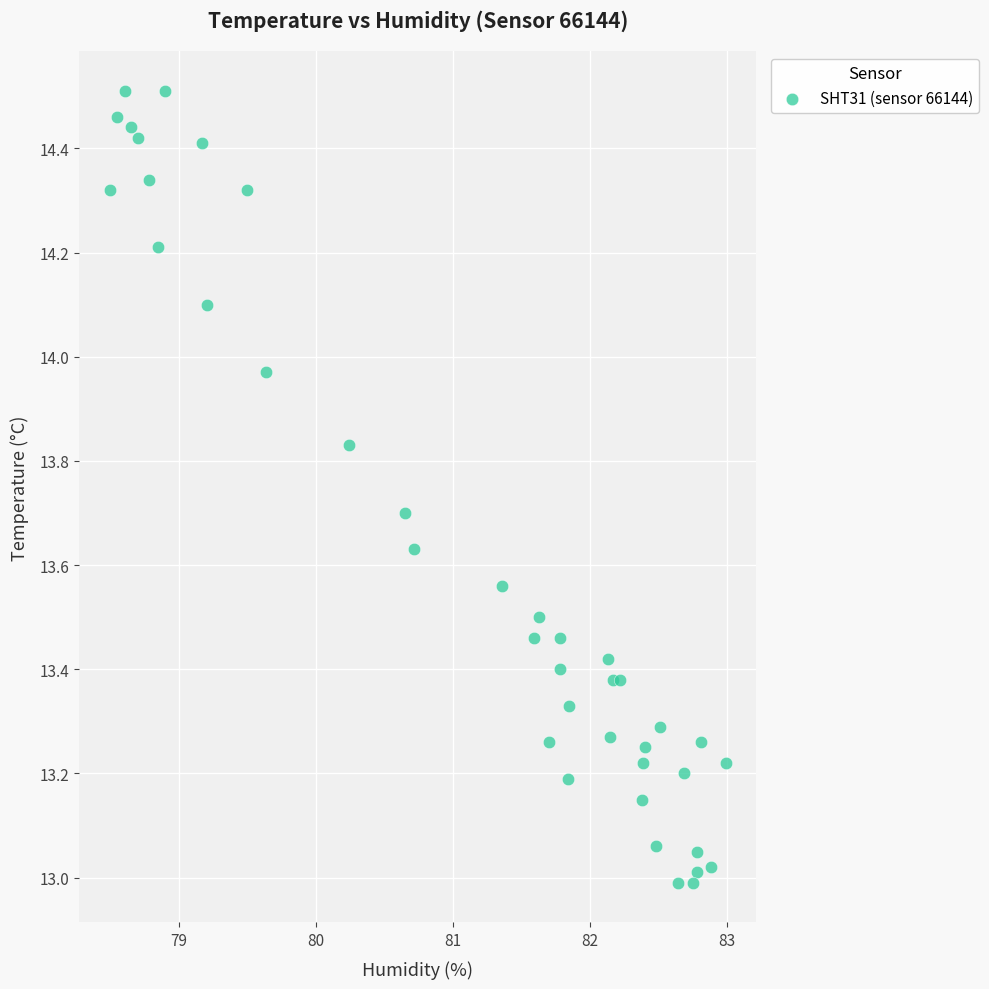

What is the range of Y values (max minus min)?

1.5